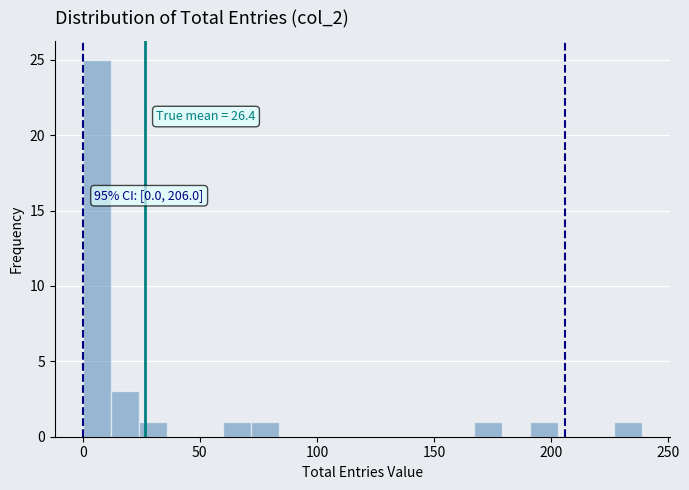

Around what value on the x-axis is the tallest bar? Give the approximate position of its centre, as read against the axis.

5